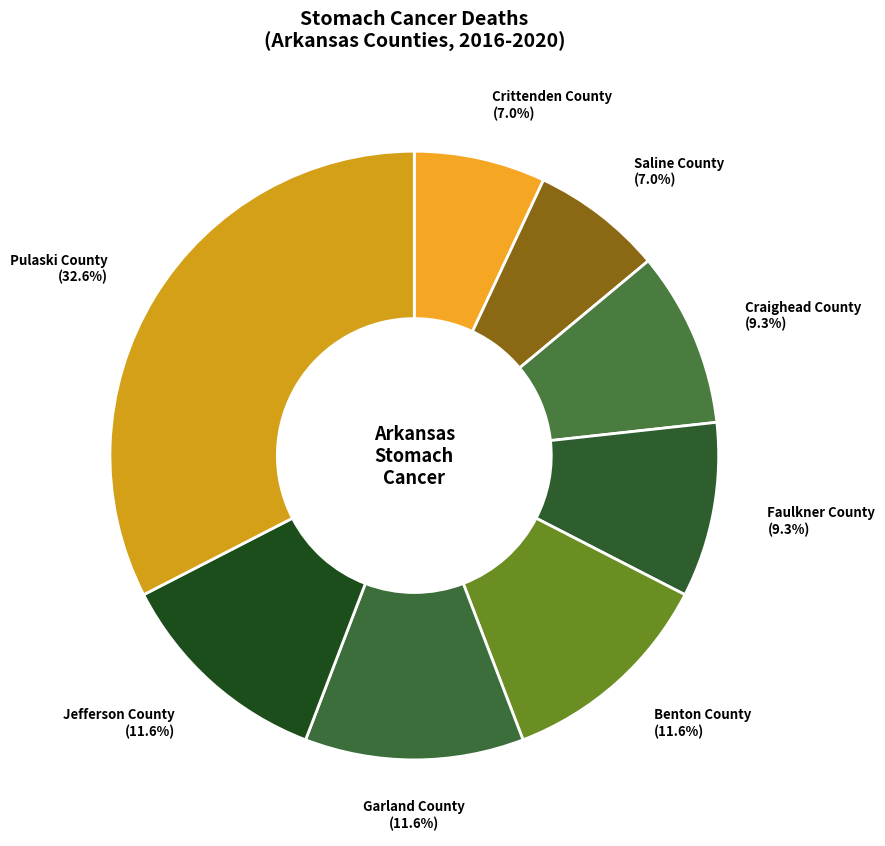

What is the largest slice in the pie chart?

Pulaski County